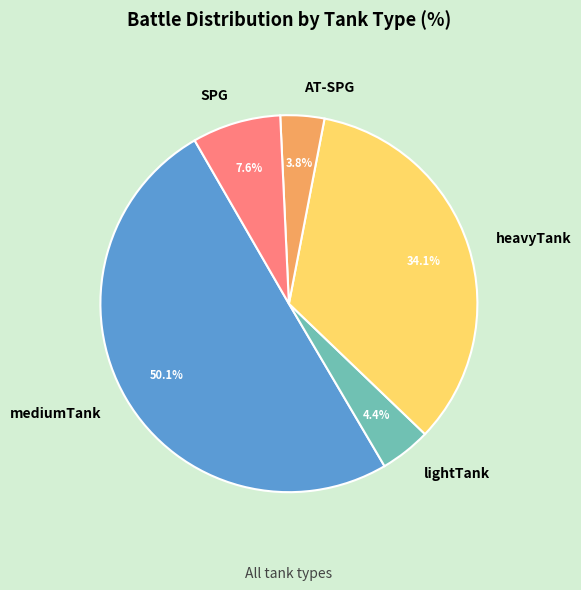

Rank the categories by value from highest to lowest.

mediumTank, heavyTank, SPG, lightTank, AT-SPG